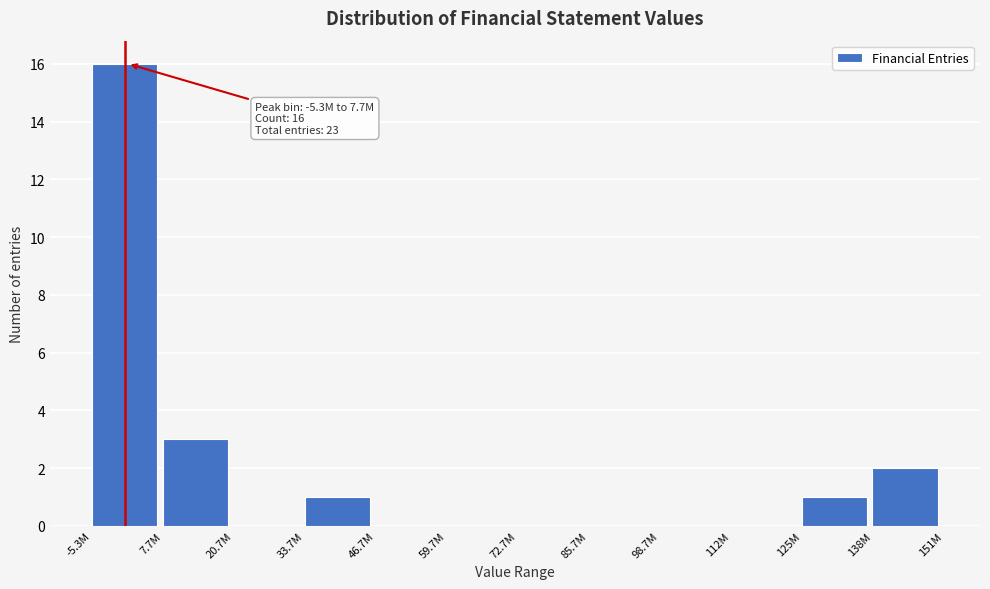

Reading right to left, list all the values displayed in this chart.

138M=2	125M=1	112M=0	98.7M=0	85.7M=0	72.7M=0	59.7M=0	46.7M=0	33.7M=1	20.7M=0	7.7M=3	-5.3M=16